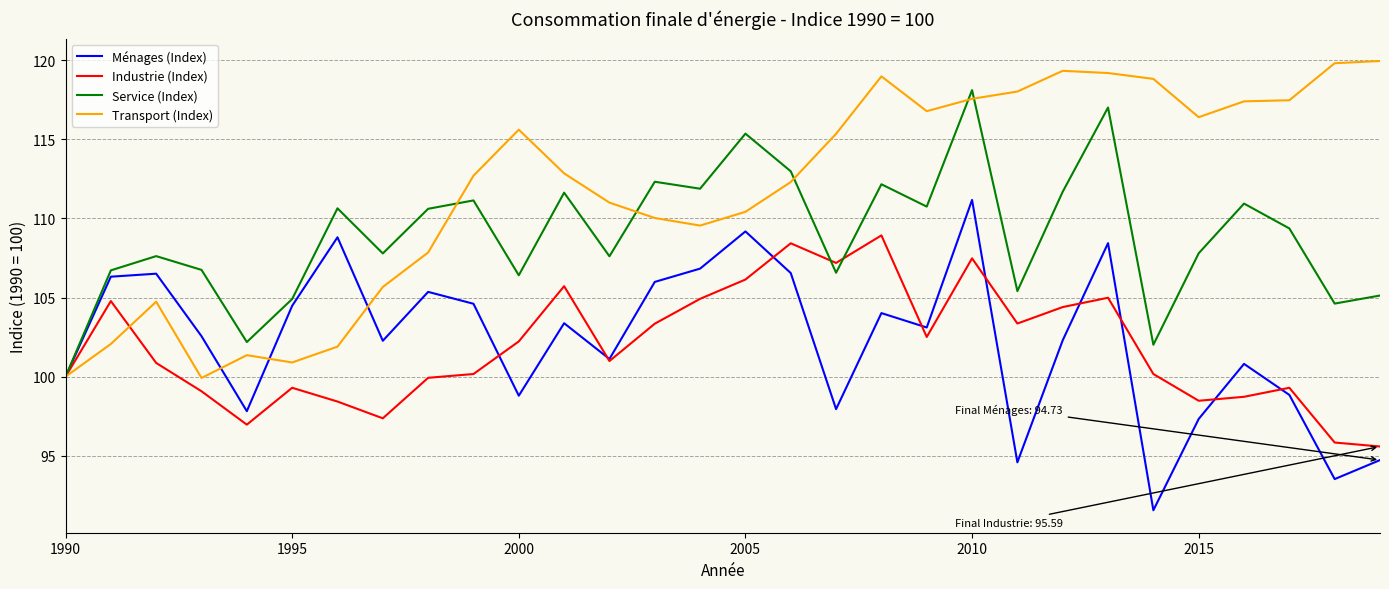

After their last crossing, which series has the higher values: Service (Index) or Industrie (Index)?

Service (Index)